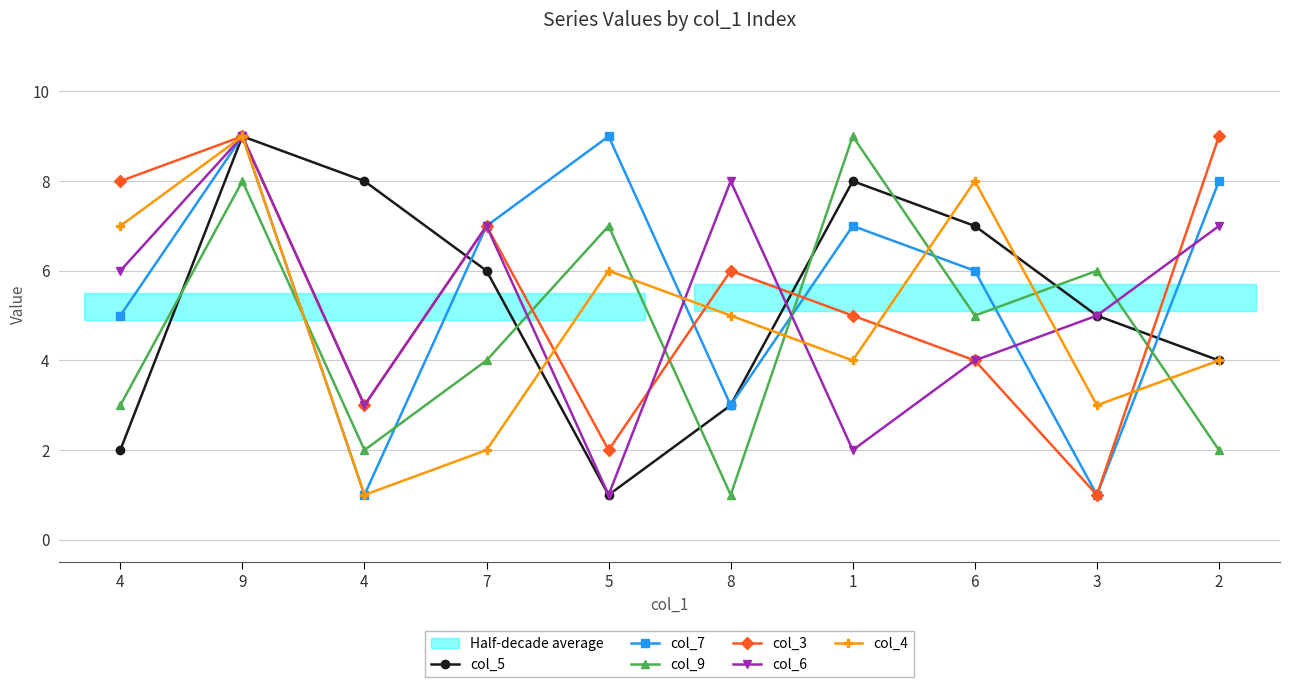

How many col_5 values are between 3 and 8?

7